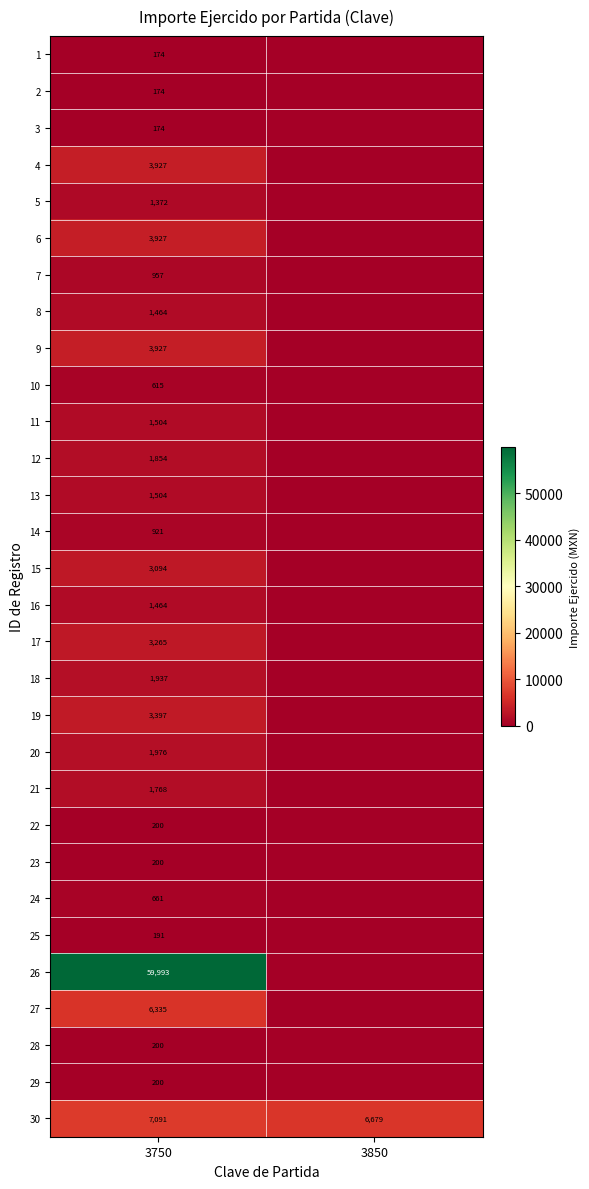

What is the total value across all series at 3750?

114466